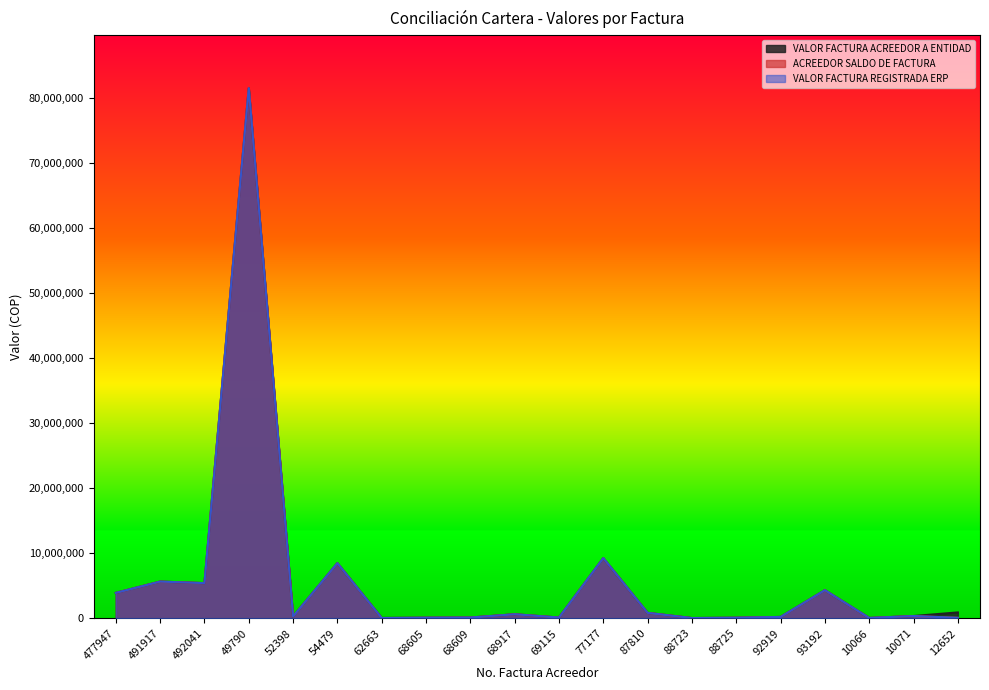

Where is the first local minimum for ACREEDOR SALDO DE FACTURA?

492041